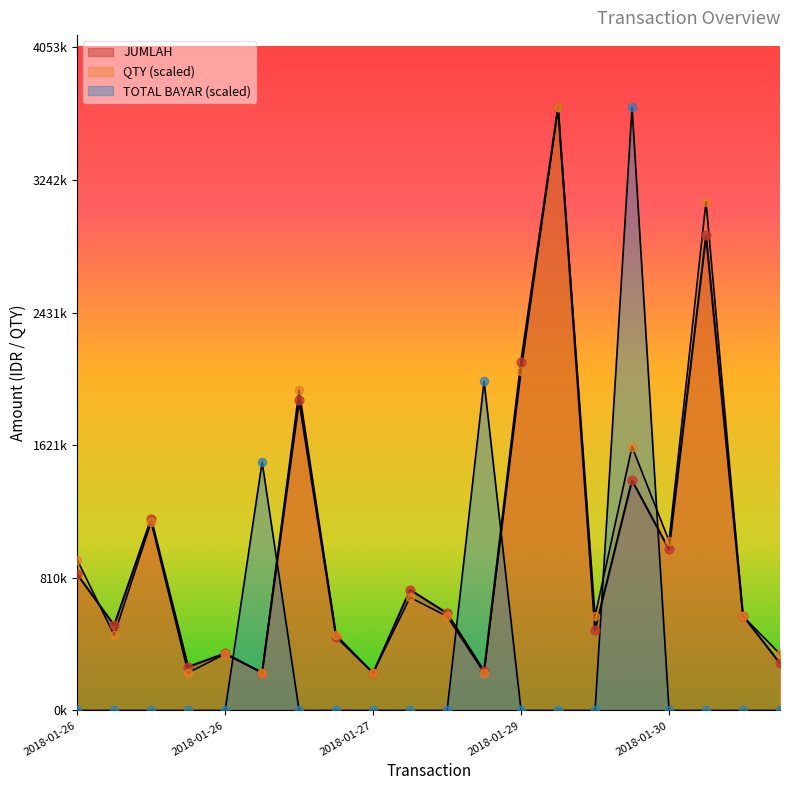

Which series reaches the minimum Y coordinate?

TOTAL BAYAR